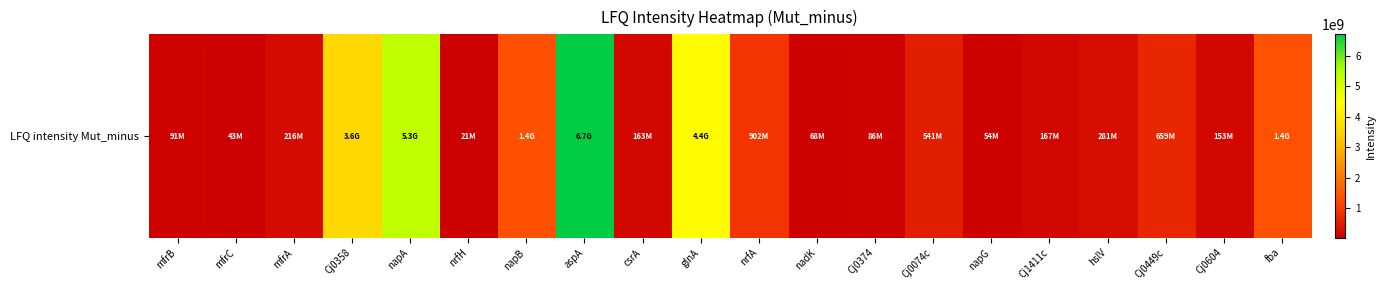

What is the change in value from csrA to Cj0449c?

+495550000